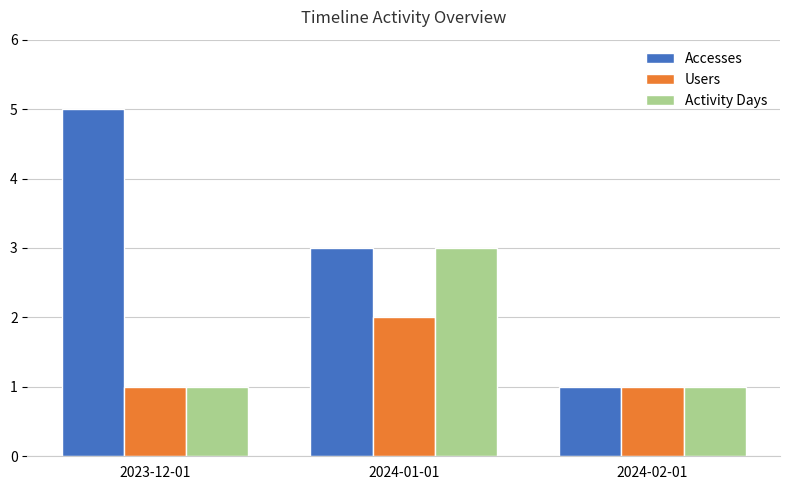

What is the difference between the highest and lowest values at 2024-01-01?

1